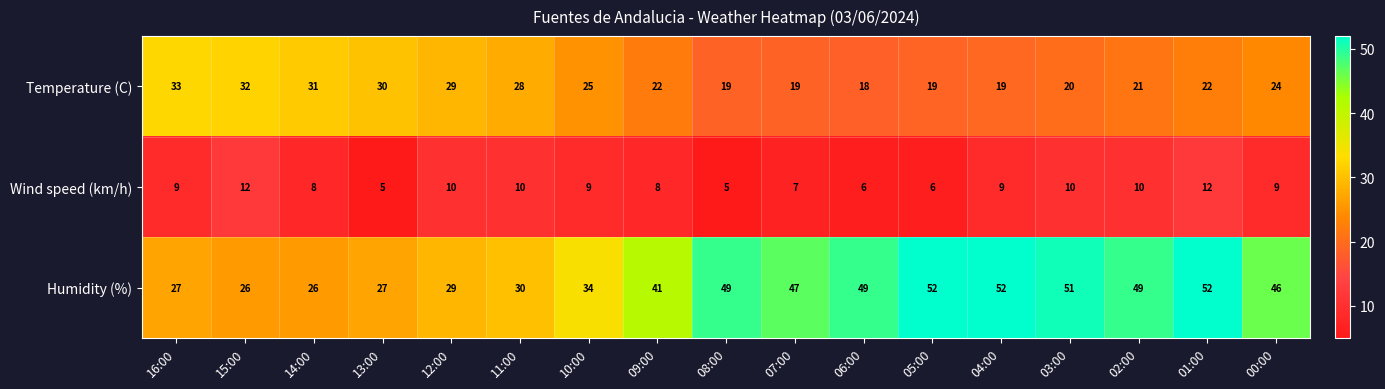

At how many categories does at least one series exceed 43?

9